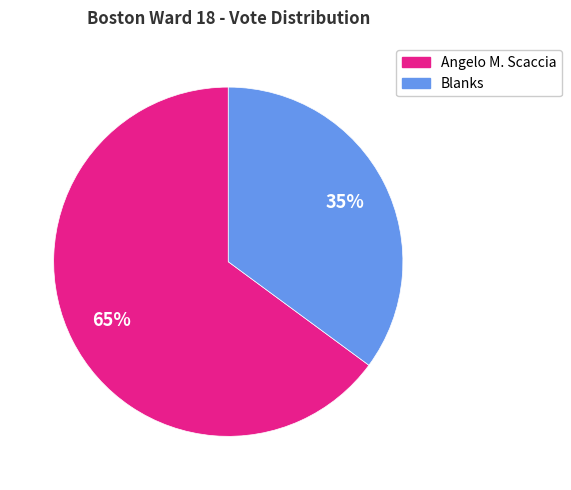

Is there any slice that represents more than half of the pie?

Yes